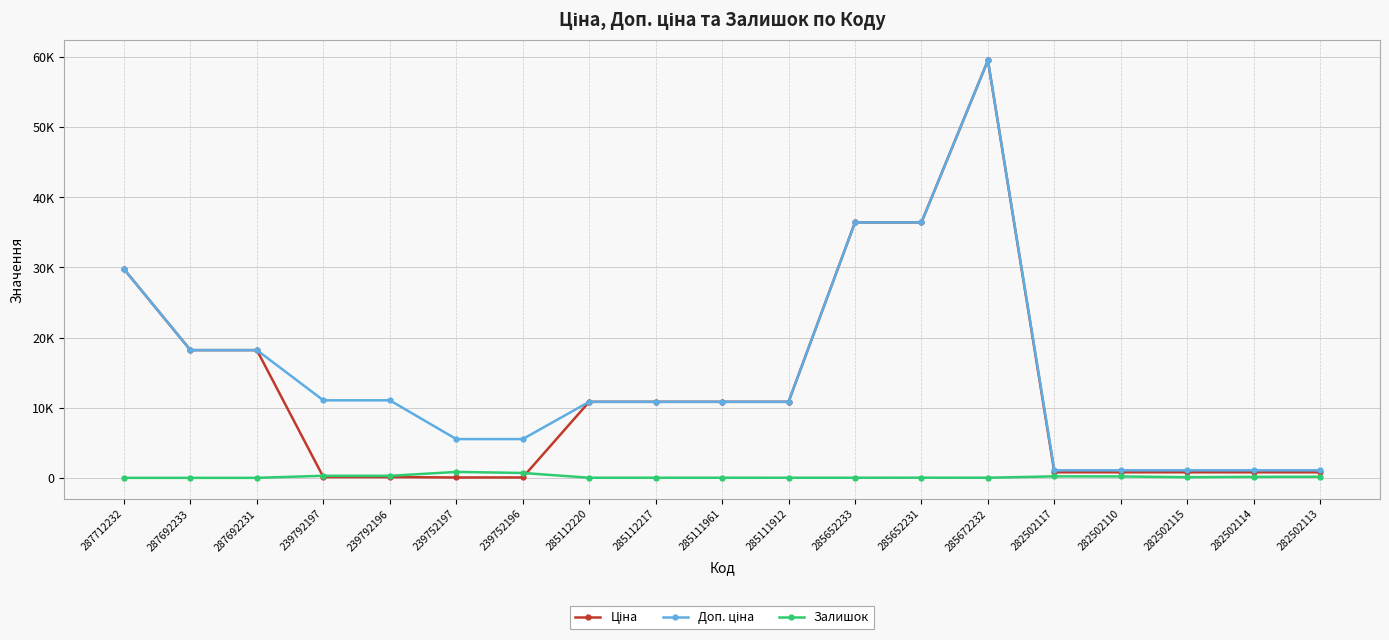

Is this an area chart (filled region under the line)?

No